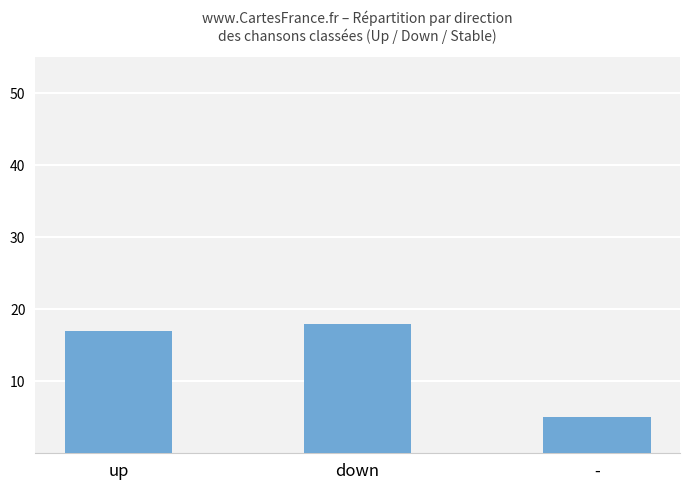

Which has a higher value, - or up?

up